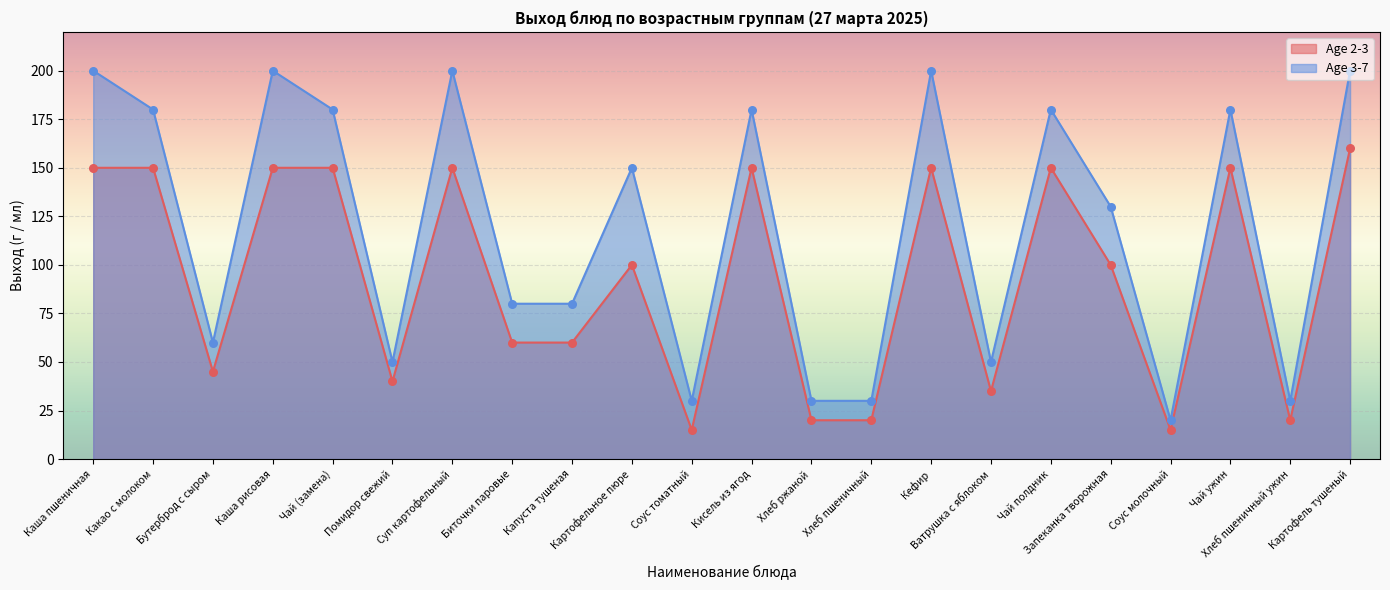

Which series has the largest Y range (max minus min)?

Age 3-7